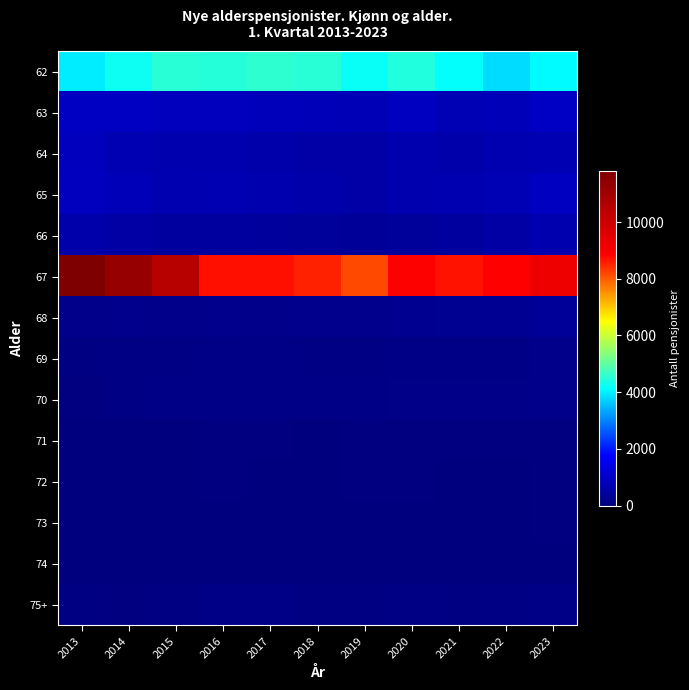

Count the number of data series in this chart.

14